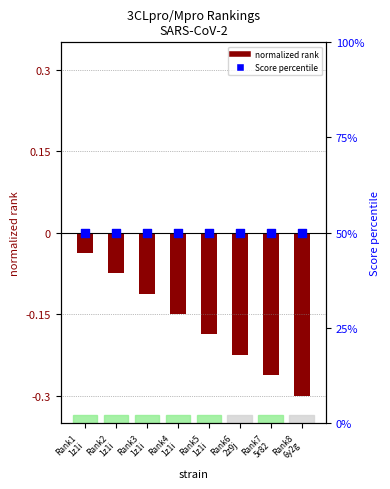

At how many categories does at least one series exceed 3?

8